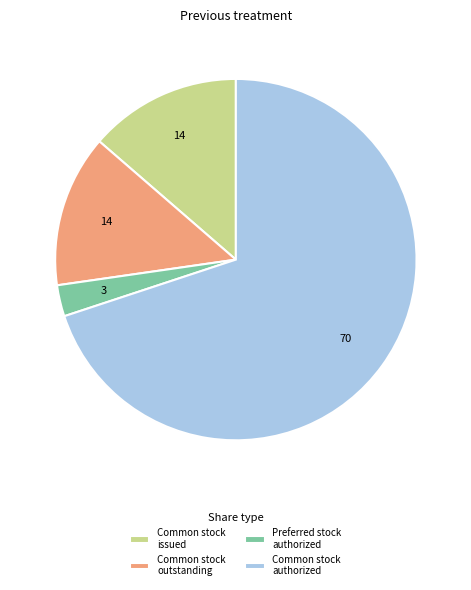

Is it true that Common stock authorized is 79% of the pie?

False